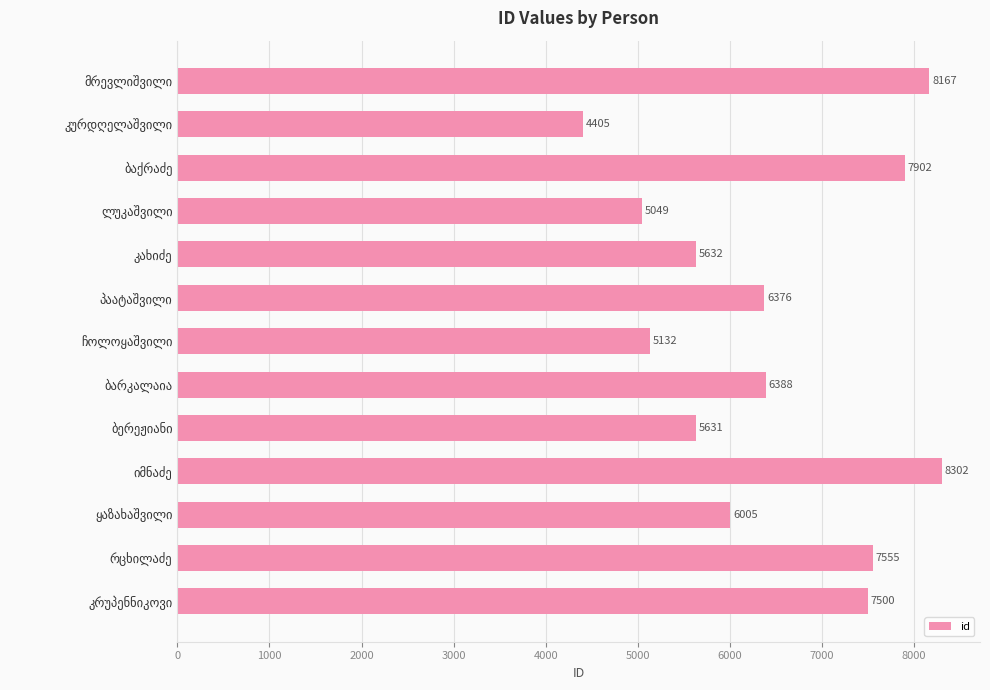

What is the value of the 7th bar from the top?

5132